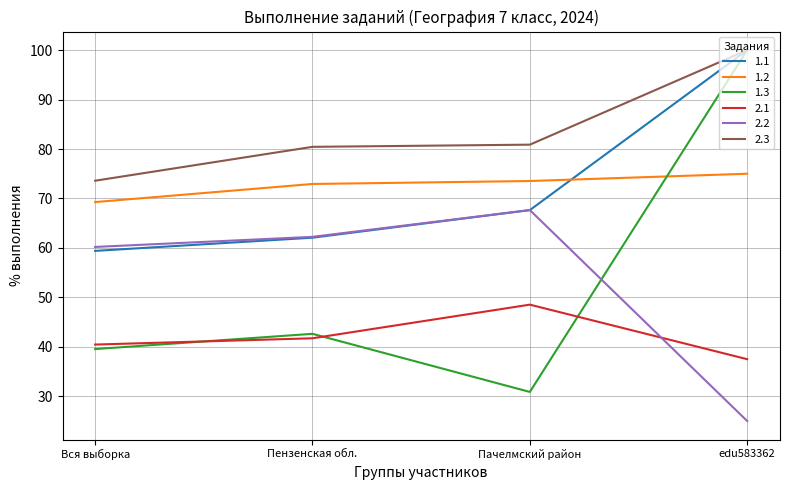

How many distinct data groups are displayed?

6